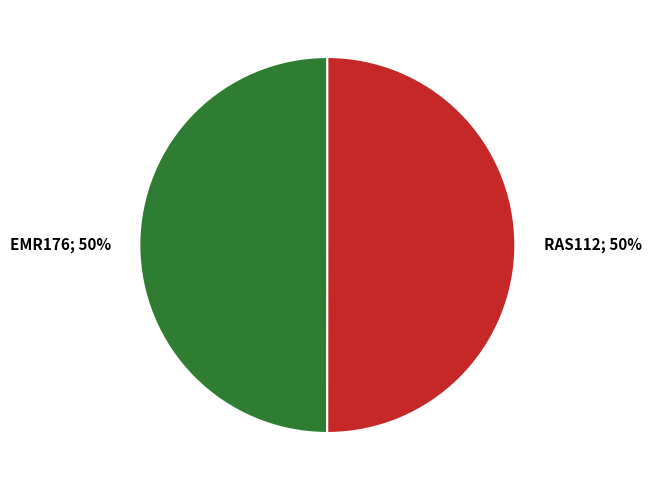

To the nearest percent, what is the average slice percentage?

50%